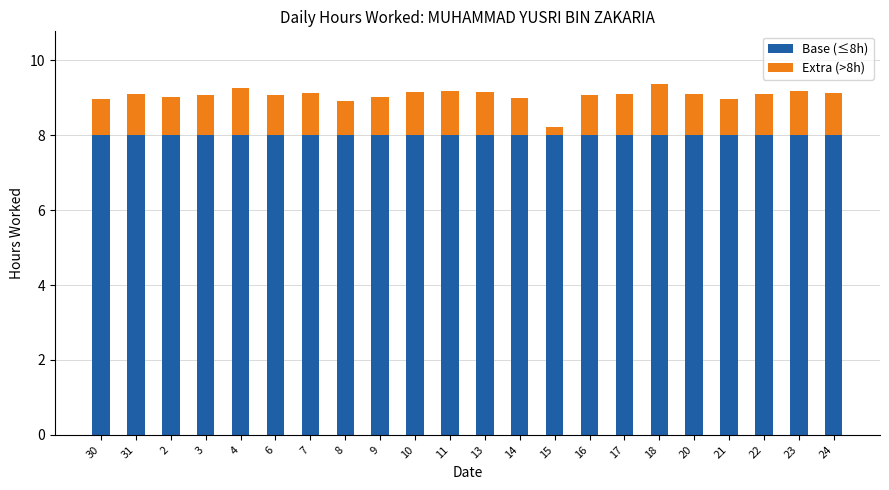

What is the maximum value for Base (≤8h)?

8.0